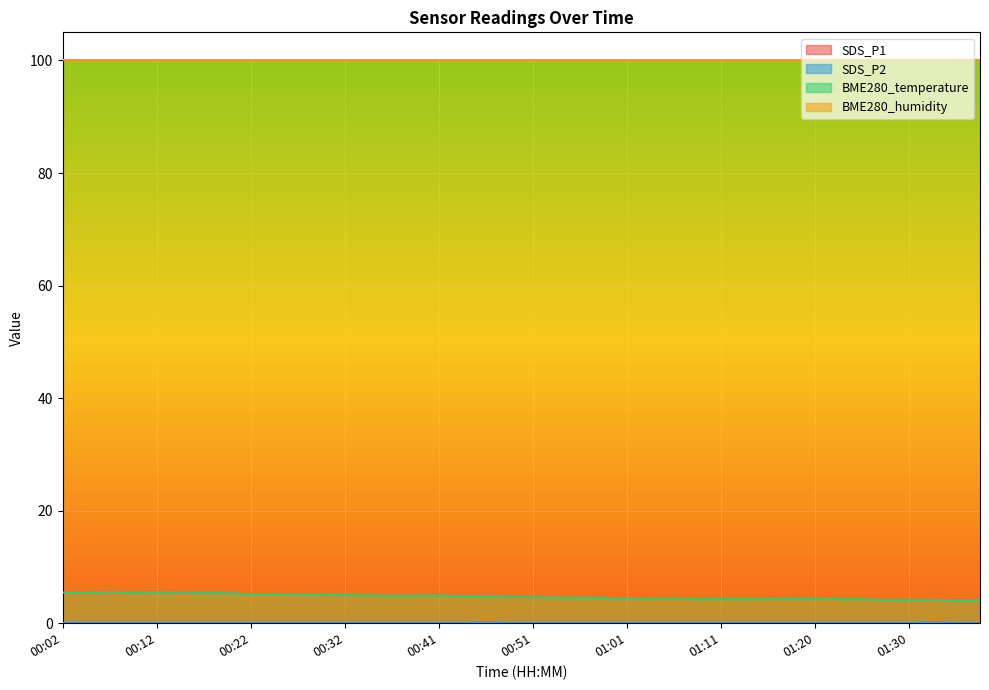

Which label corresponds to the smallest value in the chart?

00:02